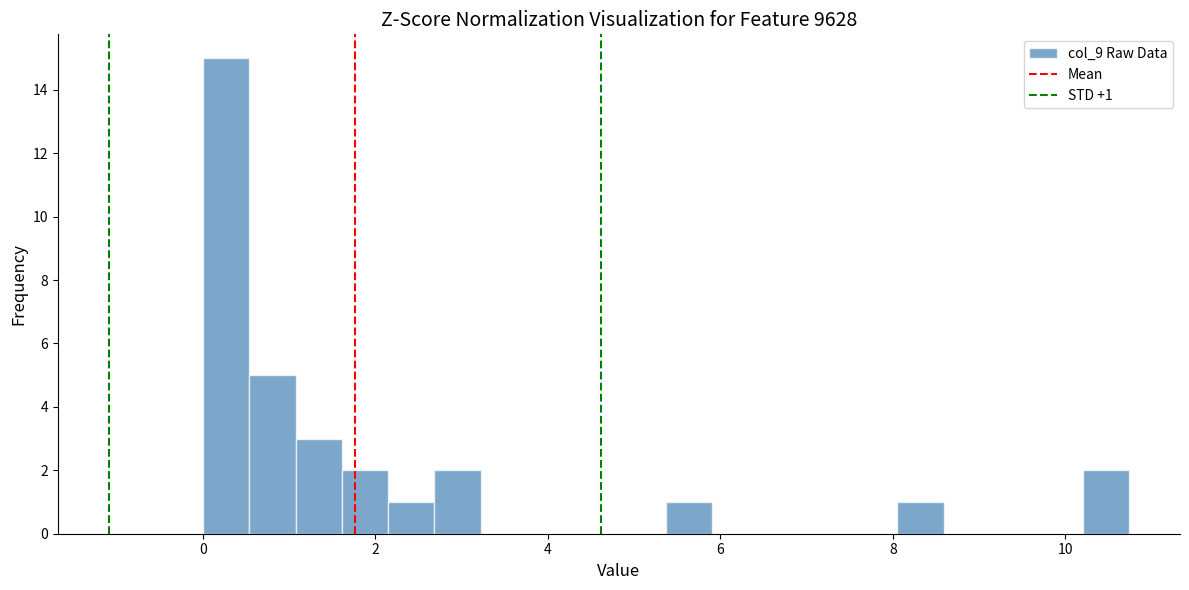

Read against the x-axis, roughly where is the centre of the tallest bar?

0.2